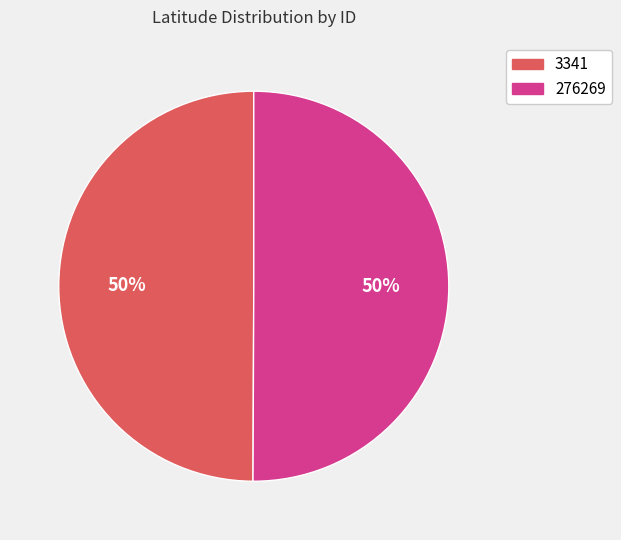

Is it true that 3341 is 62% of the pie?

False